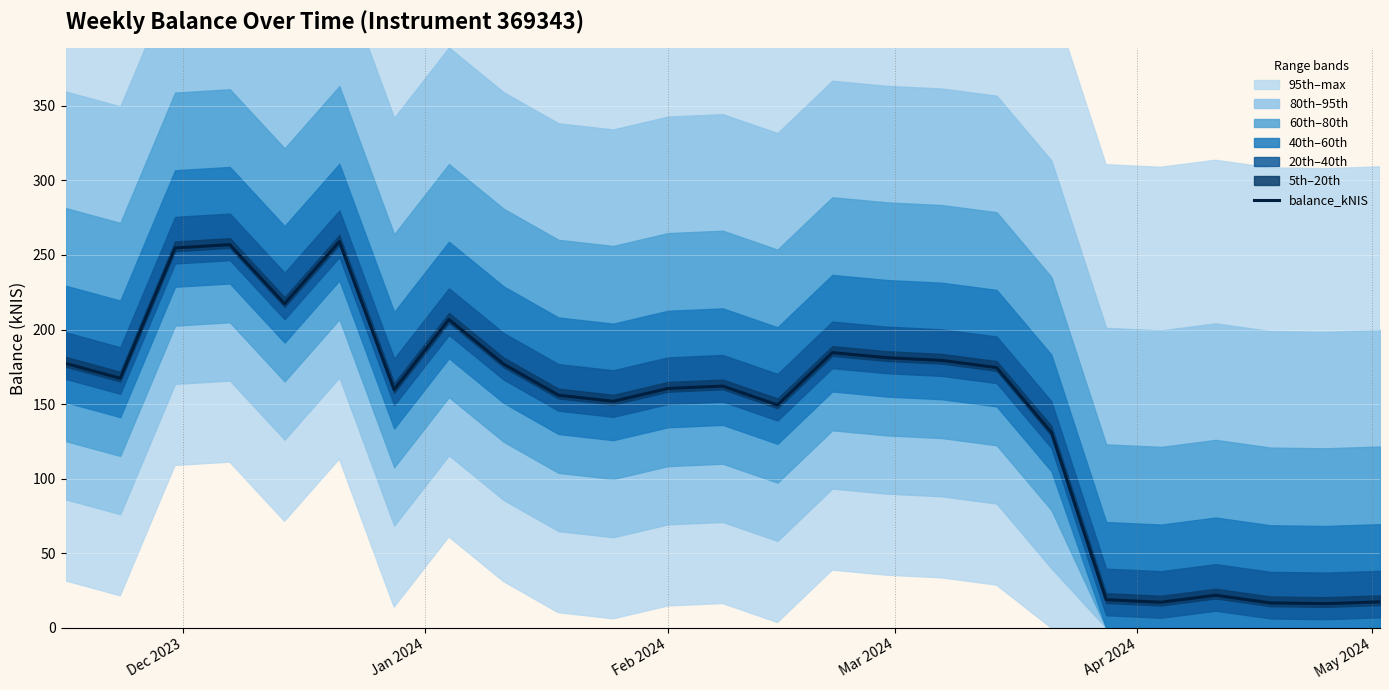

Count the number of data series in this chart.

1